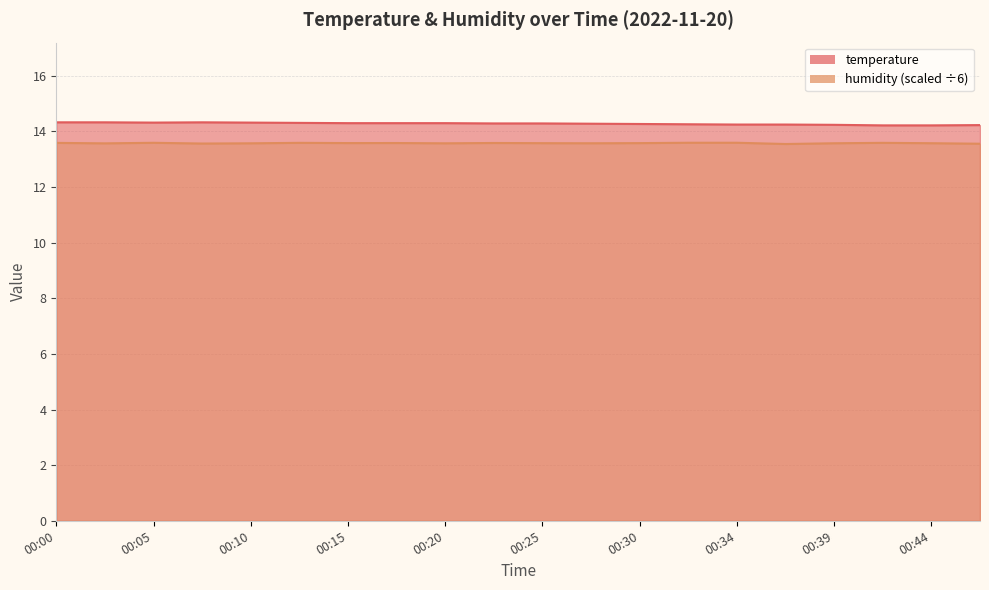

List the labels in order of humidity value, smallest first.

00:37, 00:47, 00:08, 00:03, 00:10, 00:20, 00:27, 00:39, 00:44, 00:25, 00:30, 00:15, 00:17, 00:22, 00:00, 00:13, 00:42, 00:05, 00:32, 00:34